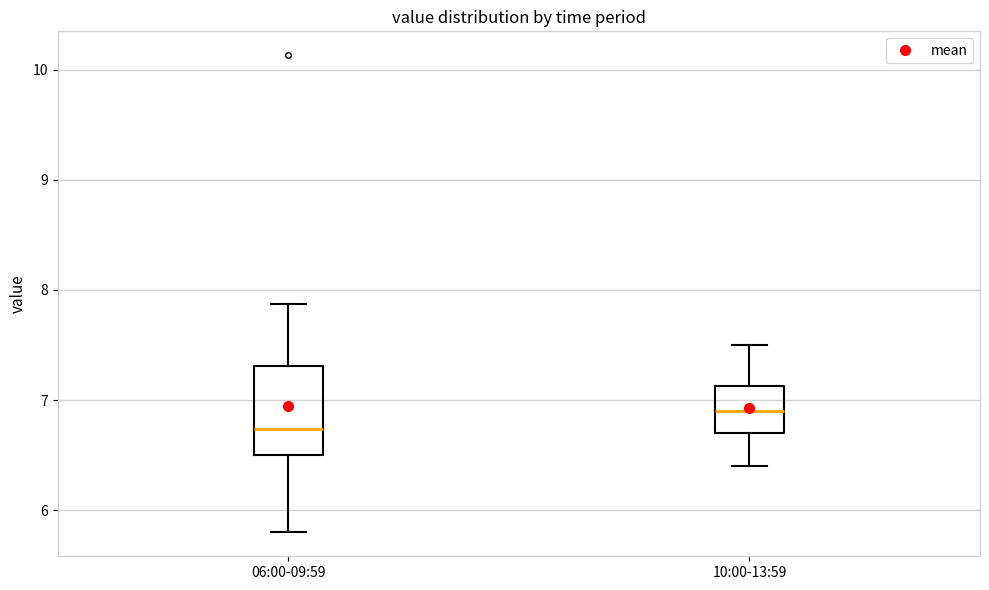

Reading left to right, read every box against the y-axis: the position of its median line, the range the box covers, and the ends of its whiskers. The values are not printed on the chart, so give them approximately, as read against the axis.

06:00-09:59: median 6.7, box 6.5 to 7.3, whiskers 5.8 to 7.9
10:00-13:59: median 6.9, box 6.7 to 7.1, whiskers 6.4 to 7.5